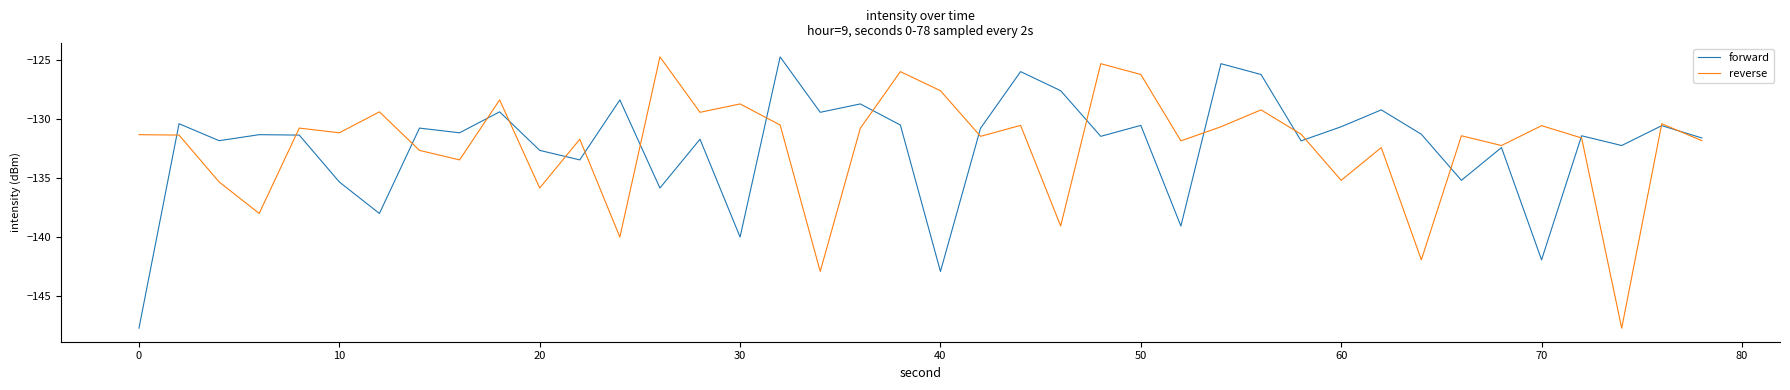

What is the highest value of the reverse series?

-124.8